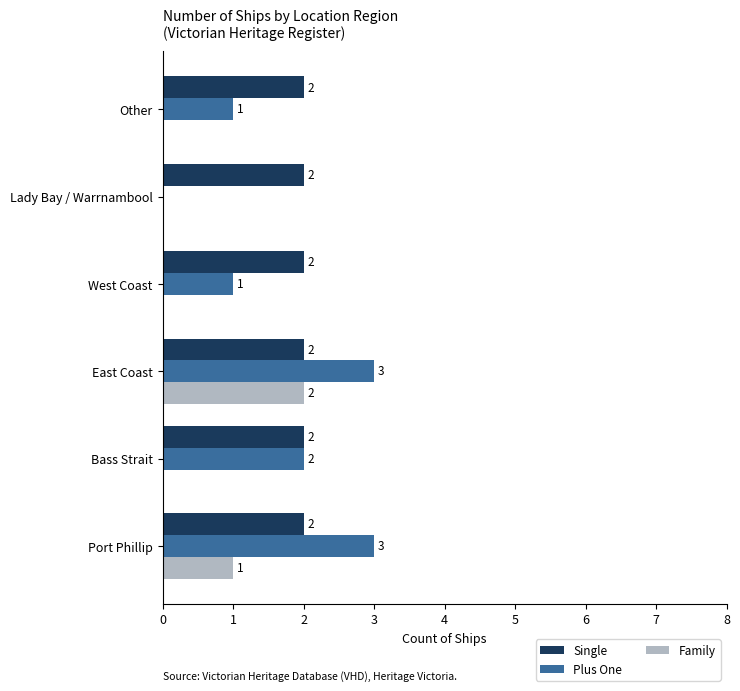

Count the number of categories in the chart.

6